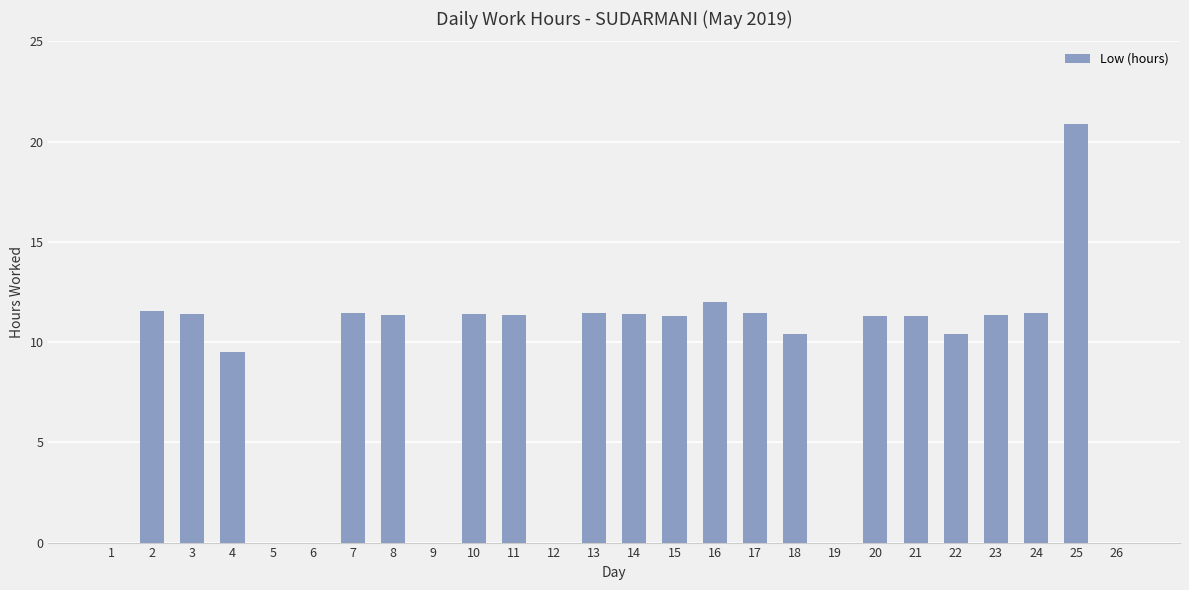

What is the sum of all values?

222.6